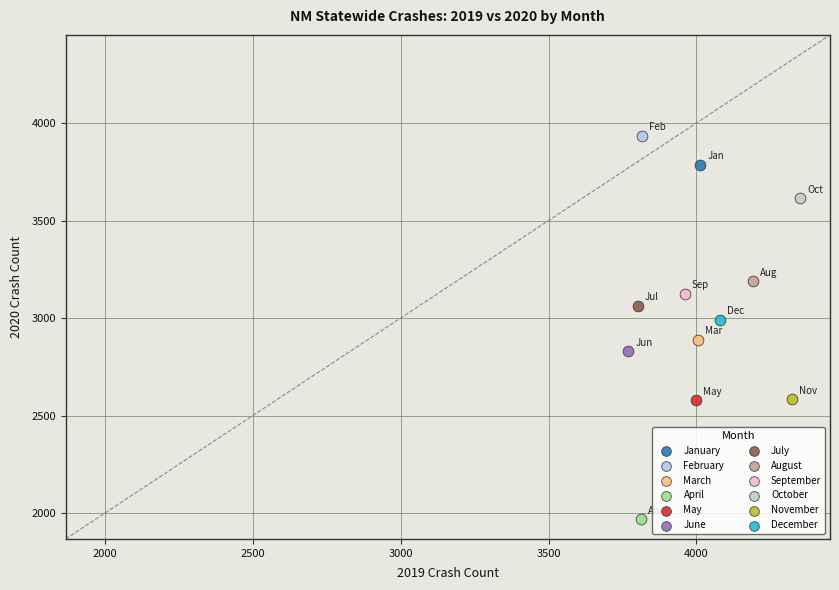

Which series contains the highest Y value?

February